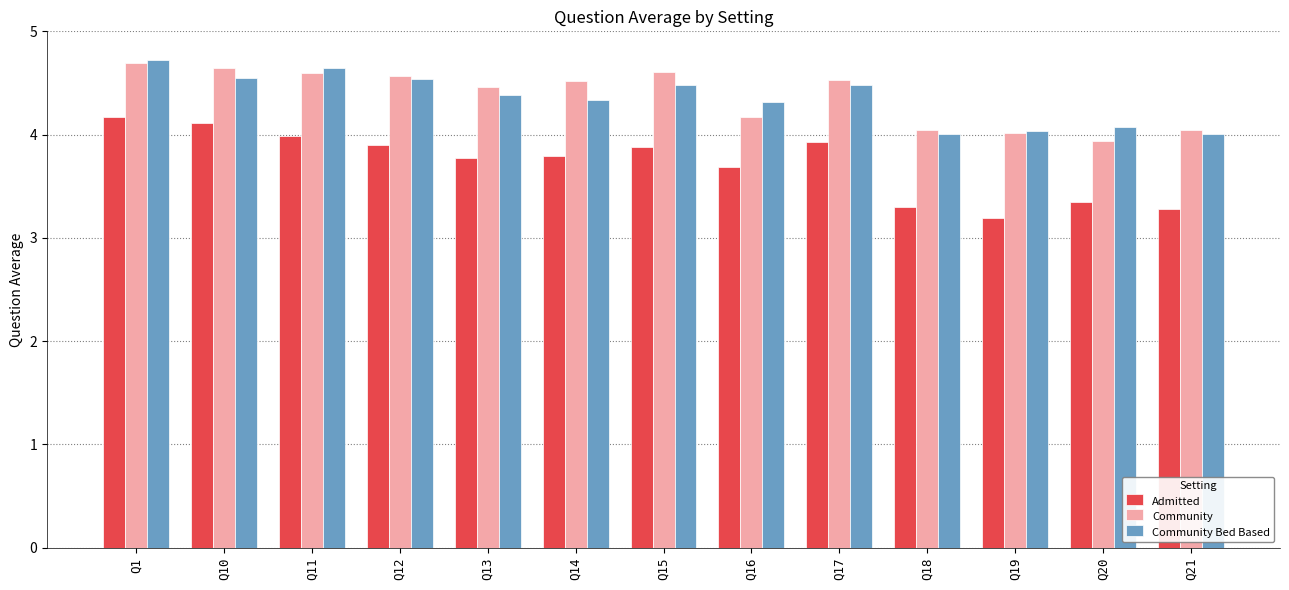

At which category is the sum across all series the highest?

Q1